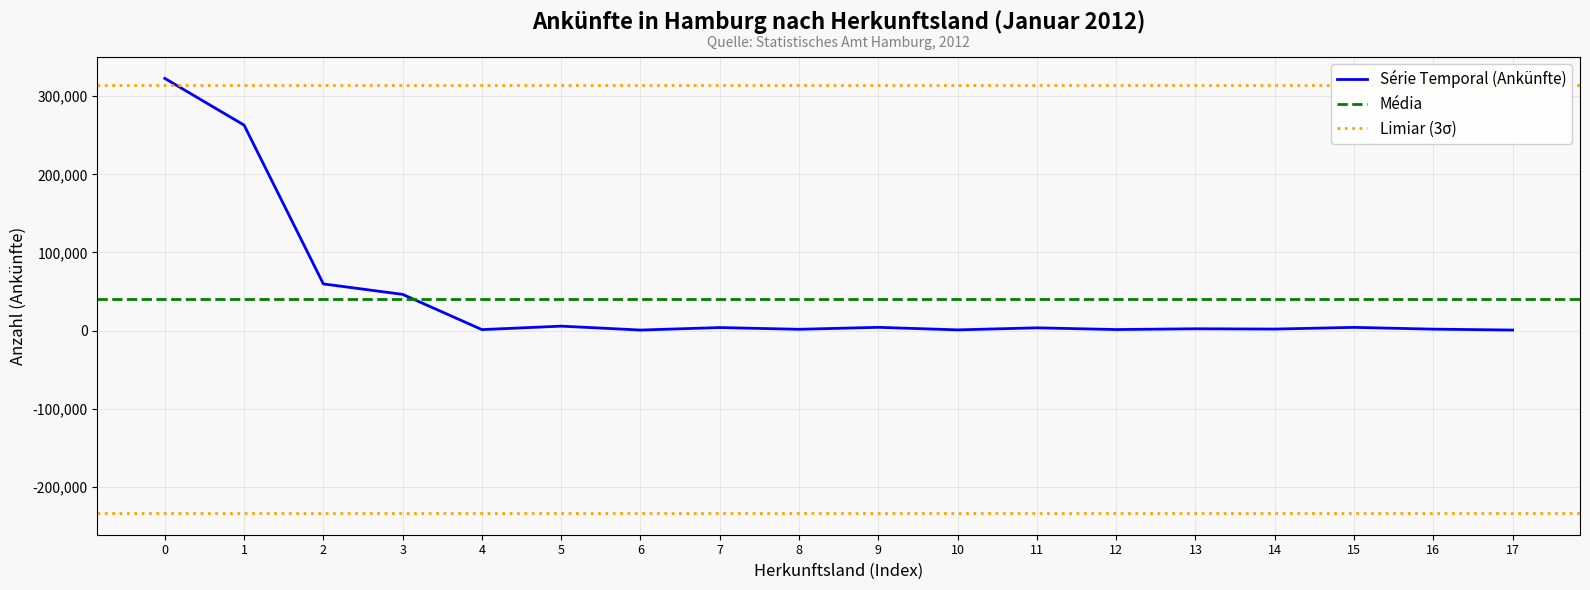

How many data points are less than 3600?

9